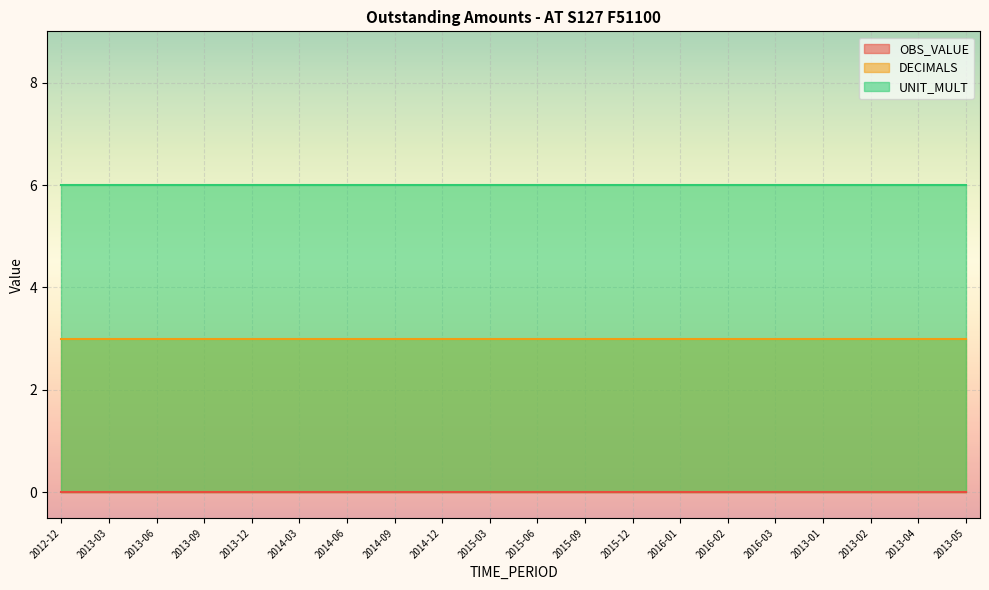

True or false: DECIMALS and UNIT_MULT cross at least once.

False